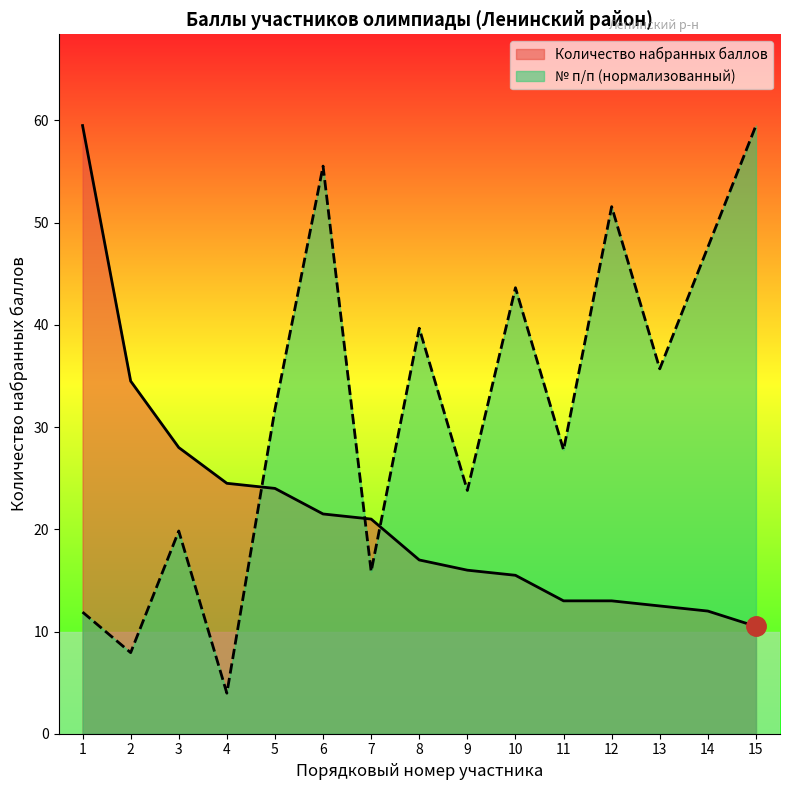

What is the difference between the maximum and second lowest values in the Количество набранных баллов series?

47.5